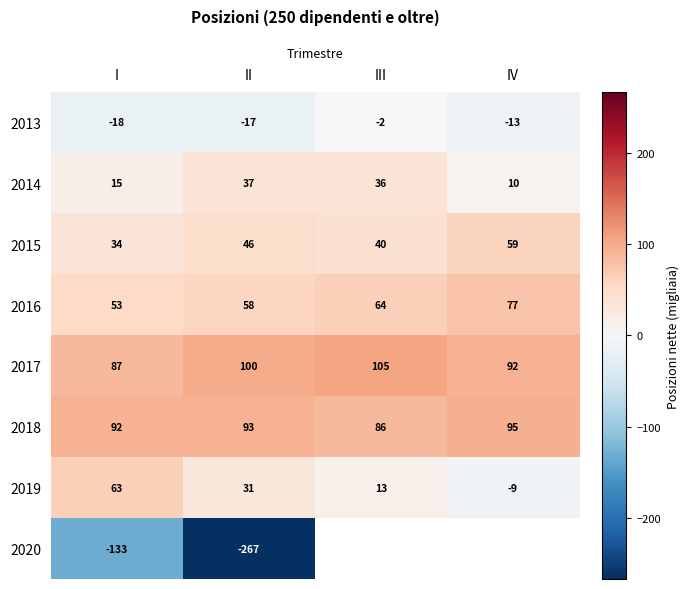

How many series are shown in this chart?

8